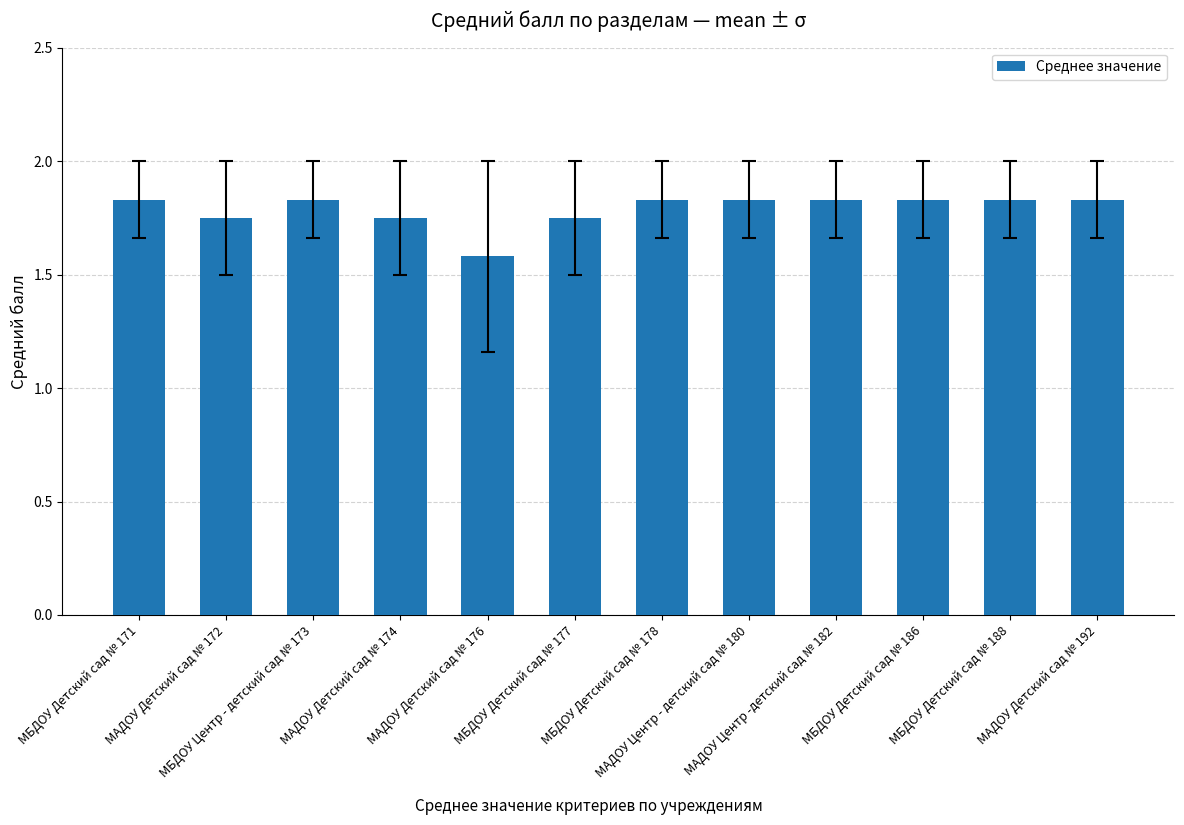

What is the label of the 1st bar from the right?

МАДОУ Детский сад № 192